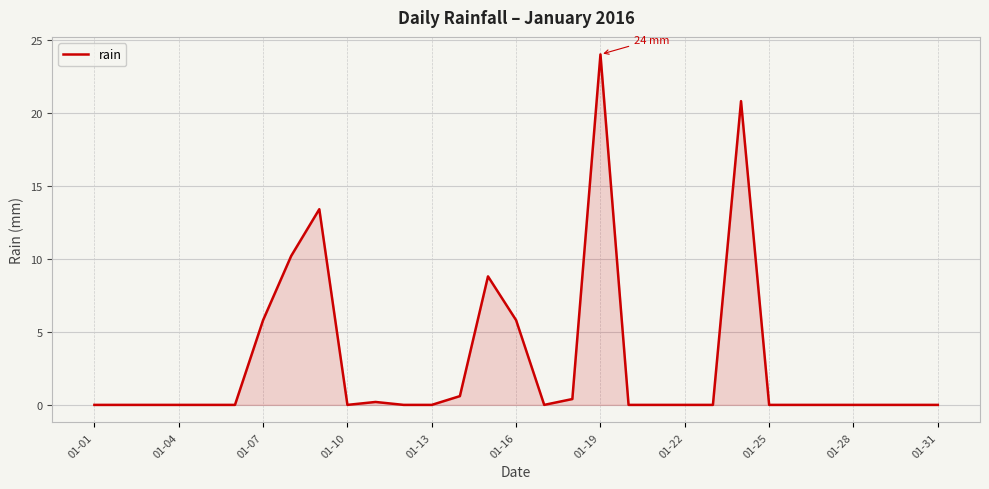

What is the difference between the maximum and minimum values?

24.0